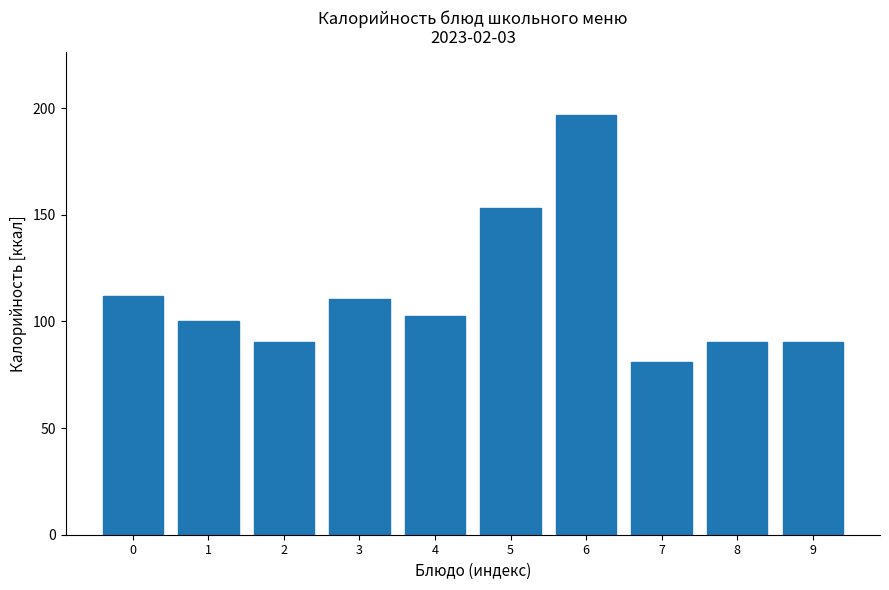

Reading left to right, list all the values displayed in this chart.

0=112.0	1=100.4	2=90.4	3=110.5	4=102.5	5=153.1	6=196.9	7=81.0	8=90.4	9=90.4